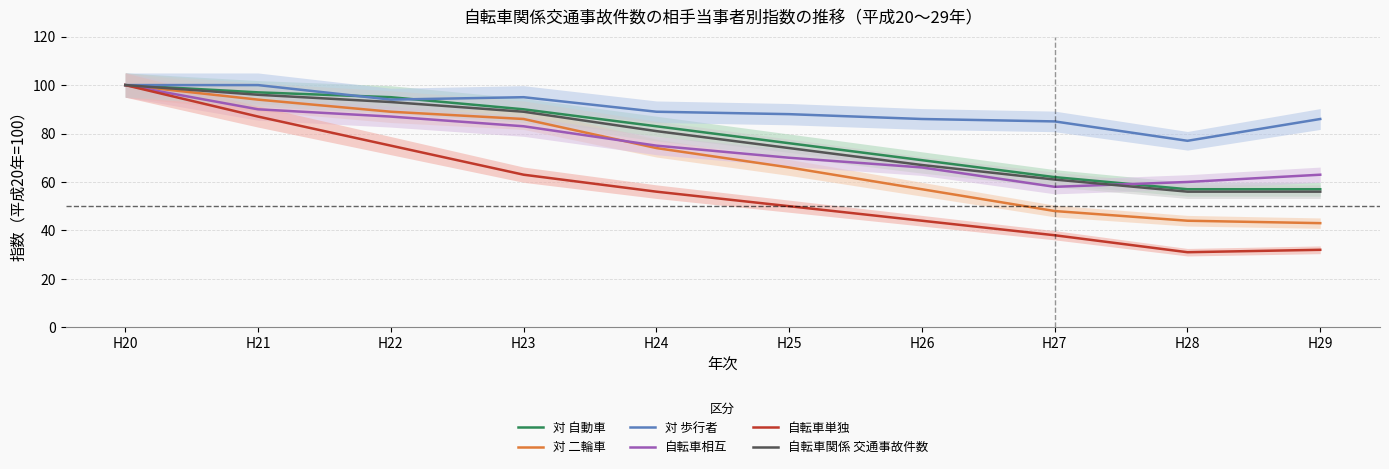

What is the value of the 対 歩行者 point at the 9th from the left?

77